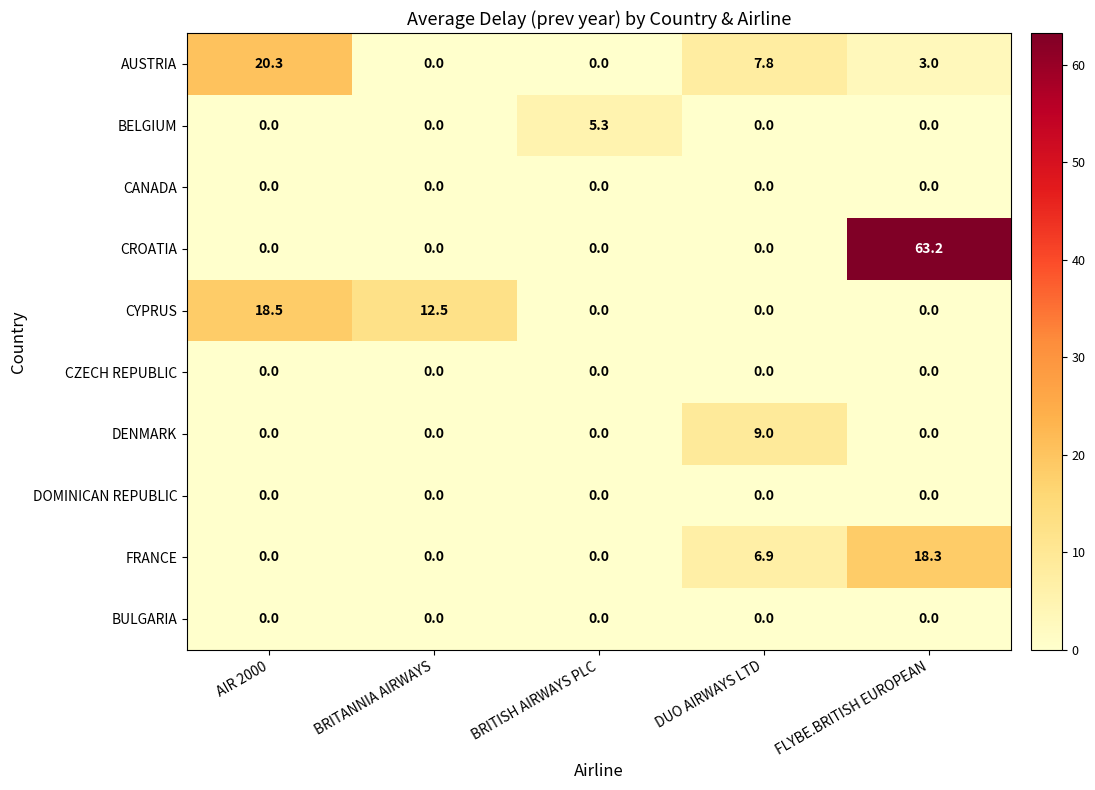

What is the difference between the maximum and minimum values in the DENMARK series?

9.0